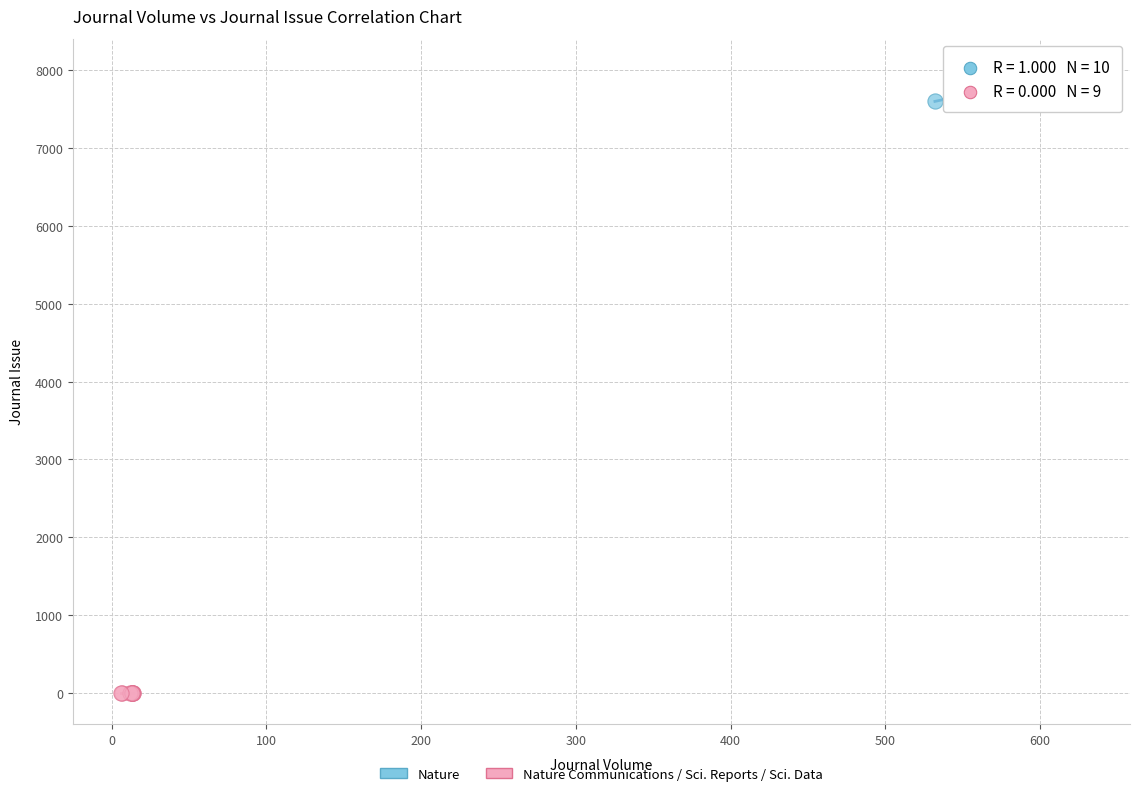

Which series reaches the minimum Y coordinate?

Nature Communications / Sci. Reports / Sci. Data